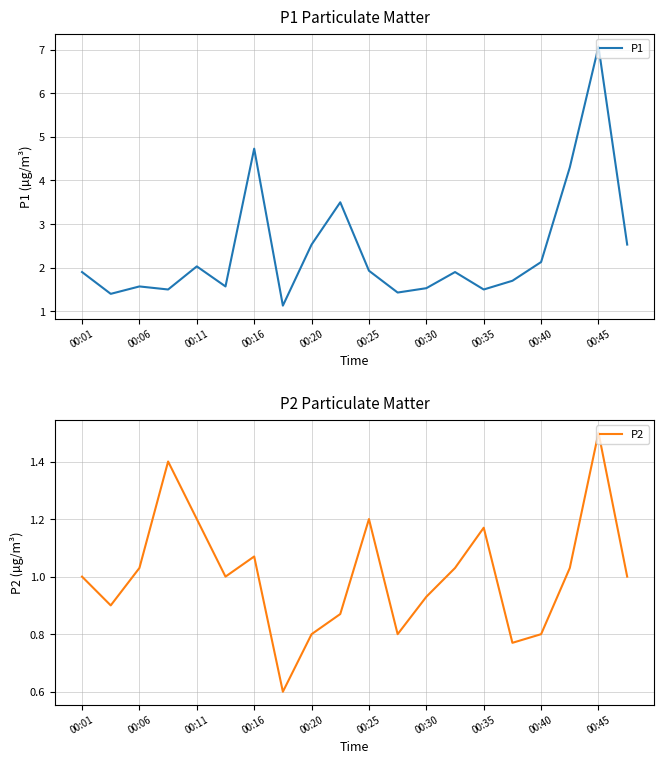

What are all the series names shown in the legend?

P1, P2